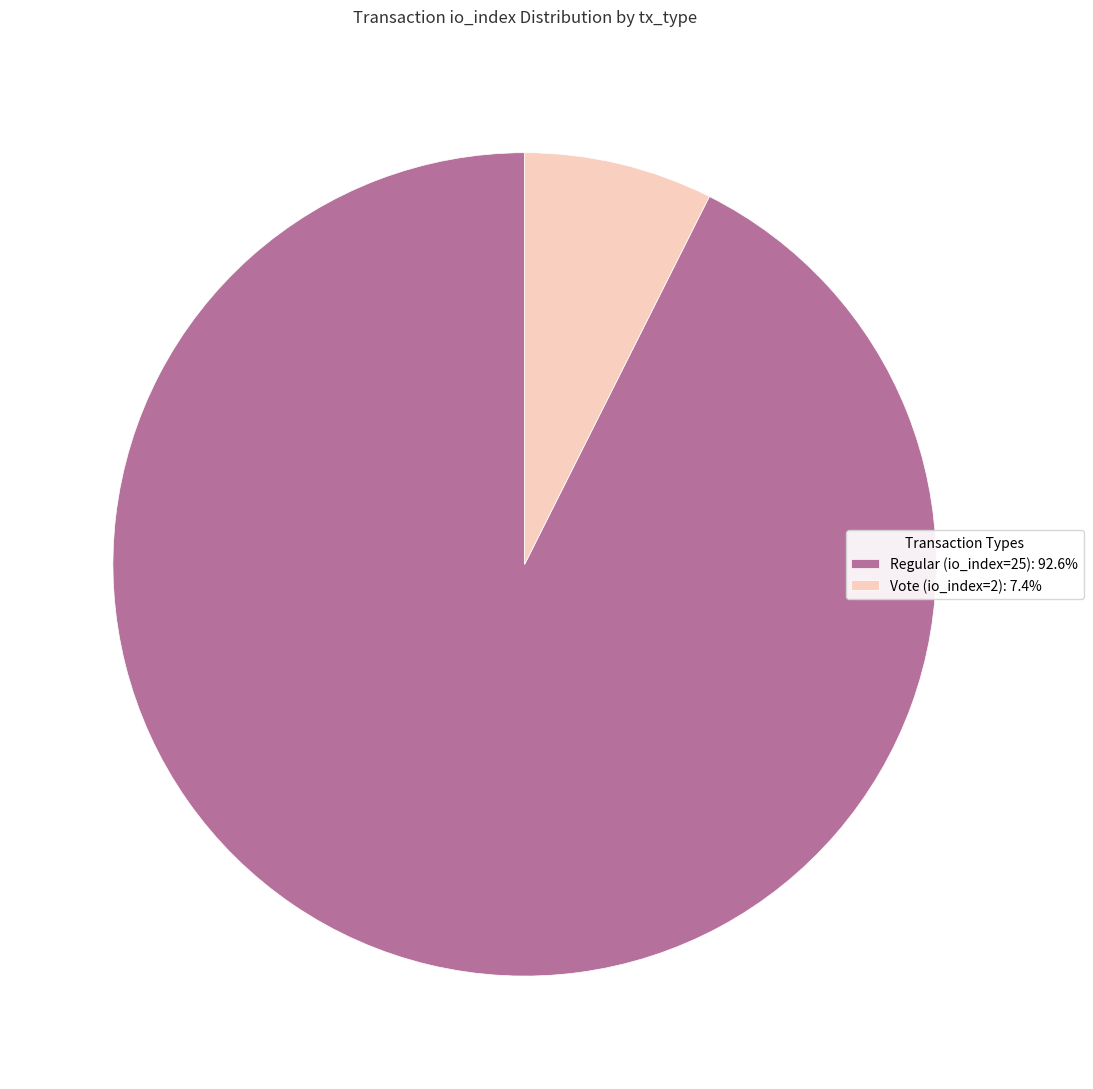

Approximately how many times larger is the value at Regular (io_index=25): 92.6% compared to Vote (io_index=2): 7.4%?

12.5